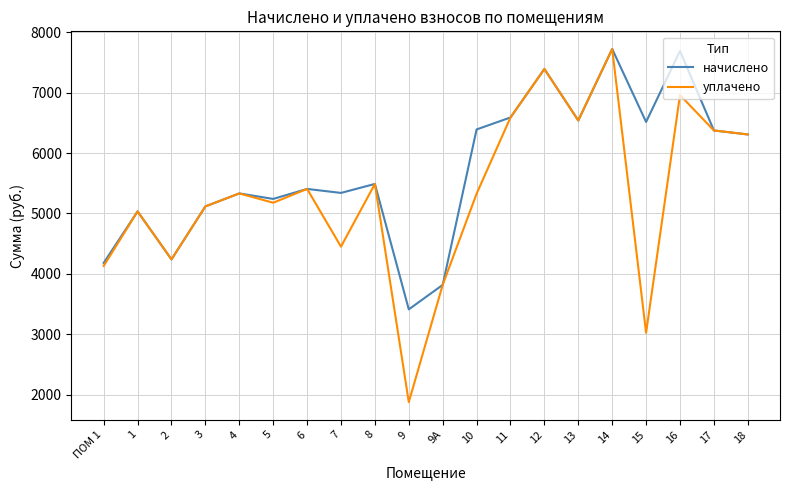

How many distinct data groups are displayed?

2